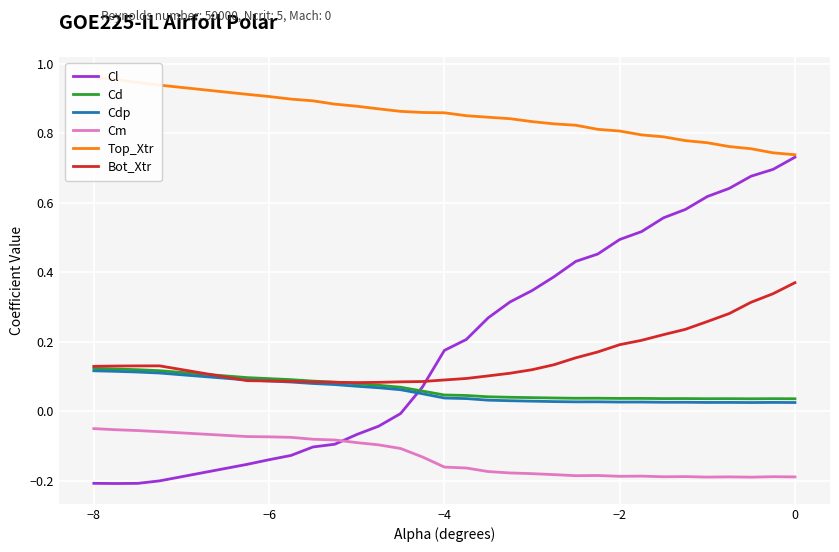

What is the difference between the second highest and minimum values in the Bot_Xtr series?

0.3